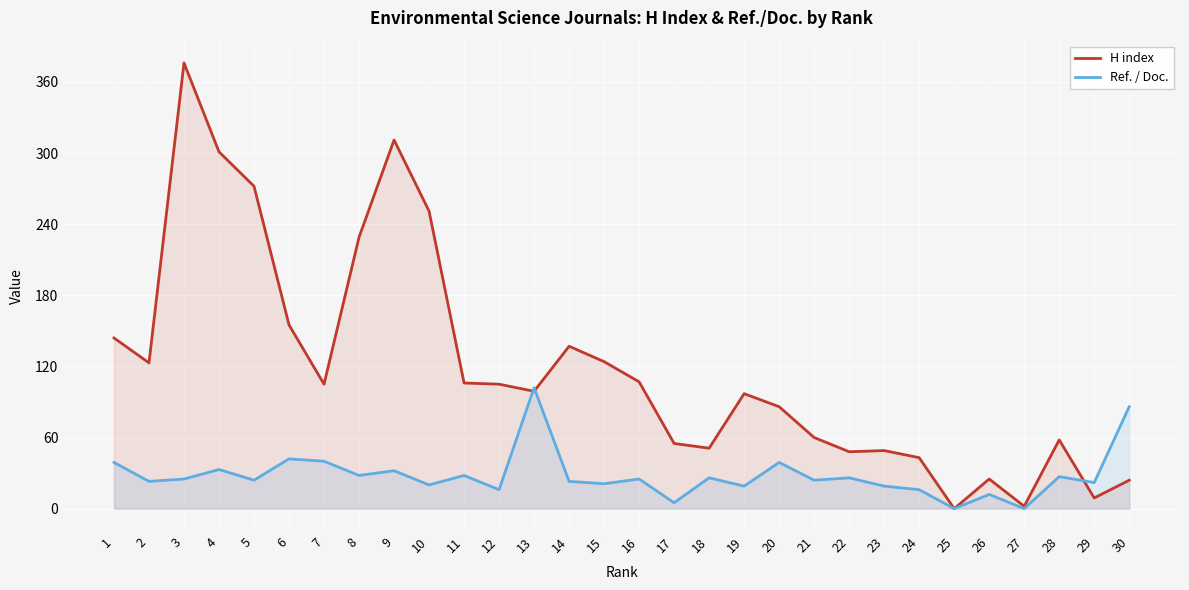

The value of H index at 2 is 34. True or false?

False